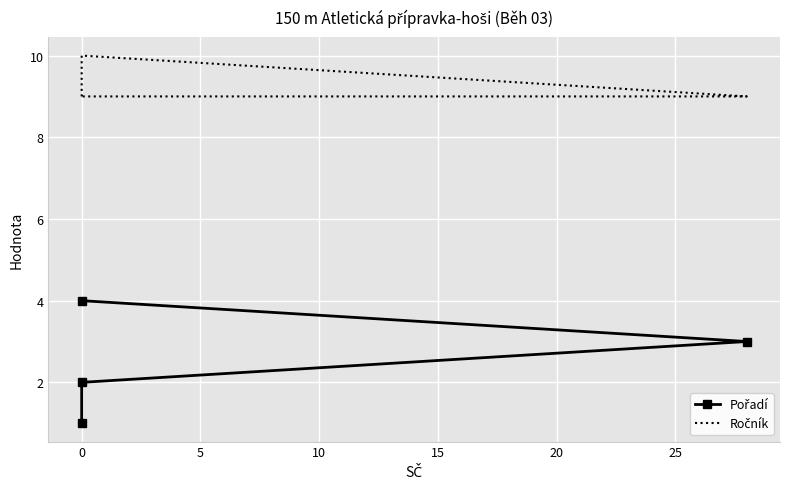

Count the Ročník values in the range 9 to 10.

4